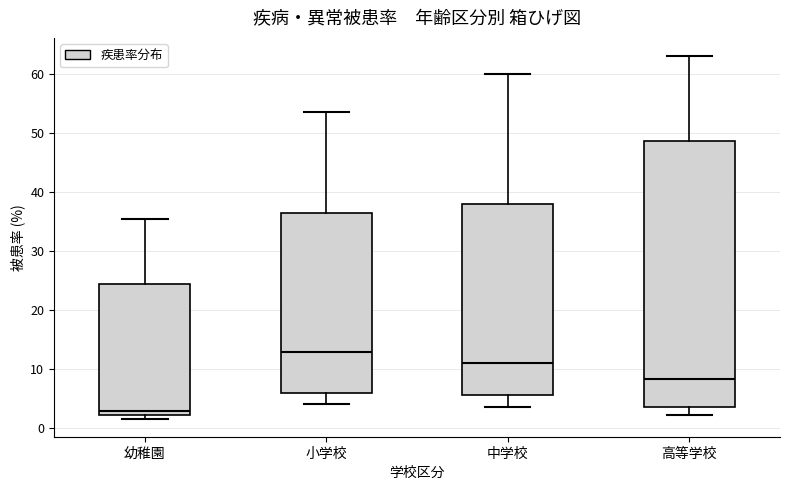

Reading left to right, transcribe this box plot: for each box, give where its median line is, the range the box spans, and where its two whiskers end, as read against the y-axis. The values are not printed on the chart, so give them approximately, as read against the axis.

幼稚園: median 3, box 2 to 24, whiskers 2 (just below the box's lower edge) to 35
小学校: median 13, box 6 to 36, whiskers 4 to 54
中学校: median 11, box 6 to 38, whiskers 4 to 60
高等学校: median 8, box 3 to 49, whiskers 2 to 63